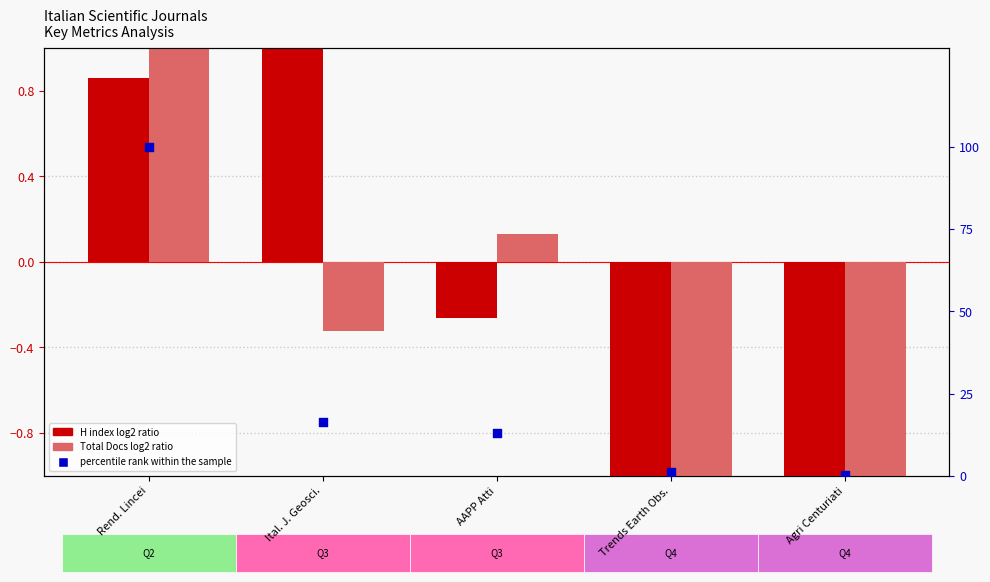

At how many categories does at least one series exceed 10?

3